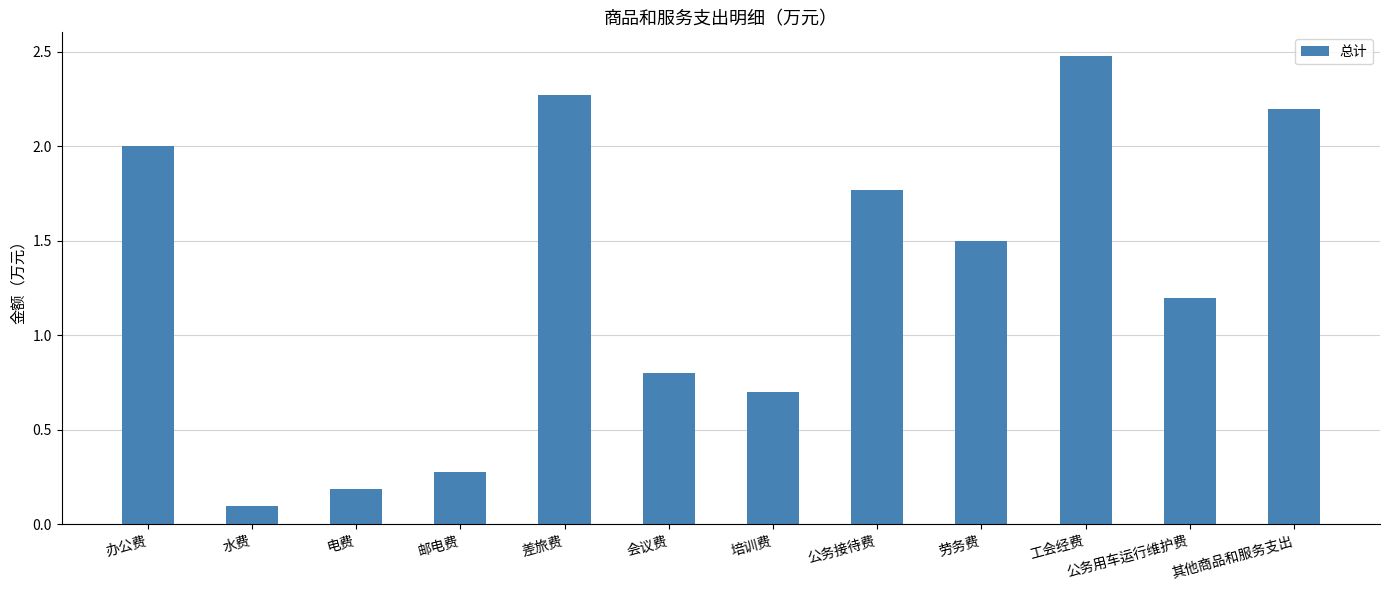

What is the label of the 8th bar from the right?

差旅费